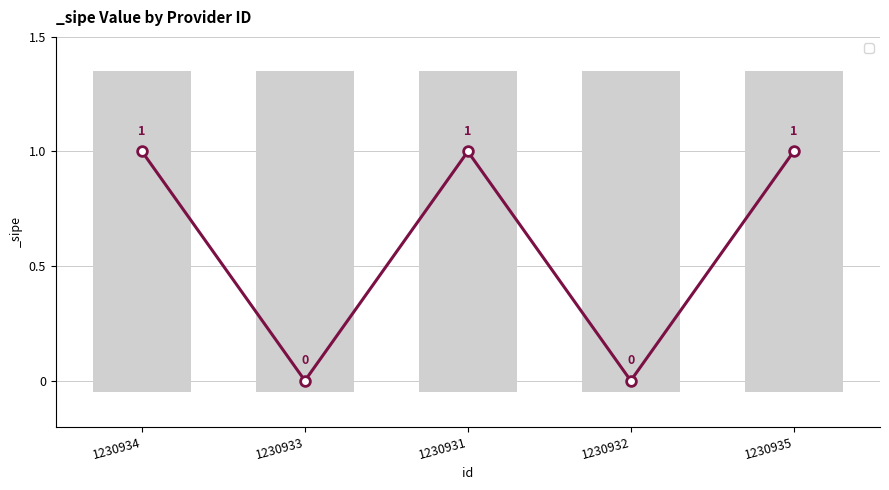

What is the sum of all values?

3